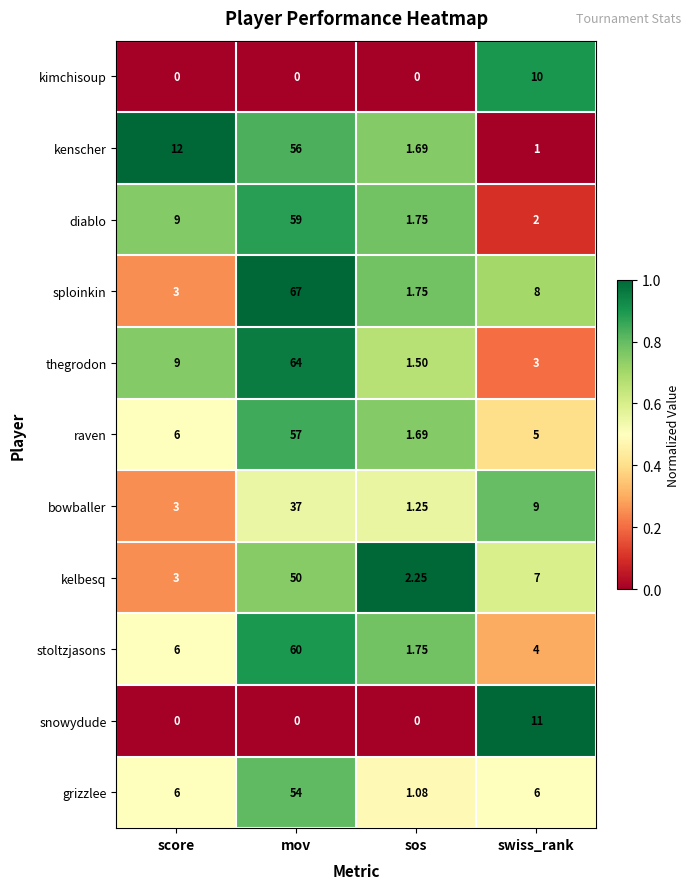

Which series has the largest range (max minus min)?

sploinkin